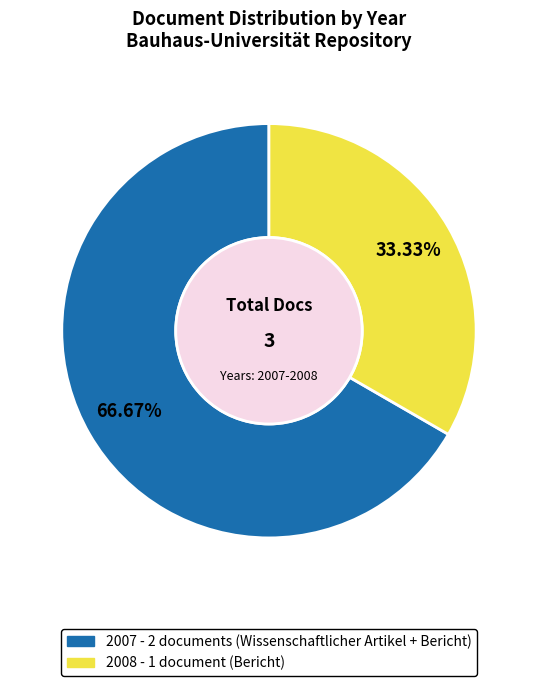

Is there a majority slice in this chart?

Yes